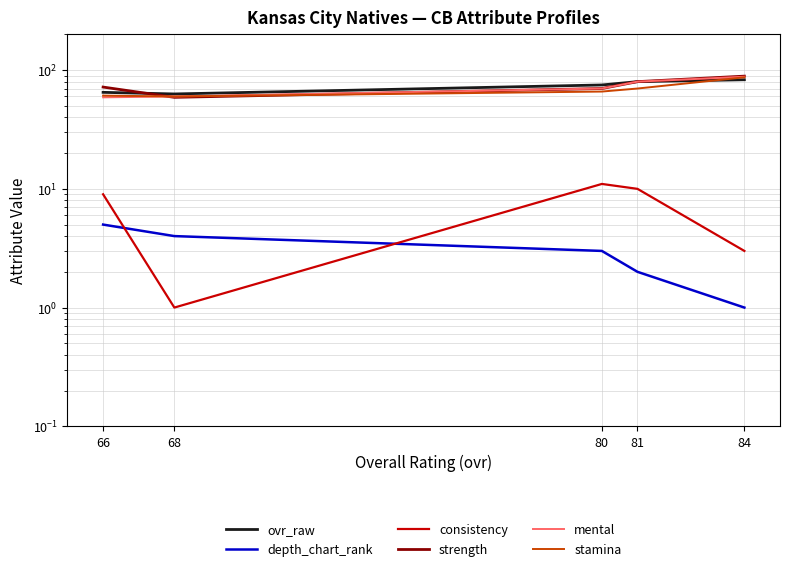

At which label is consistency closest to 6?

84